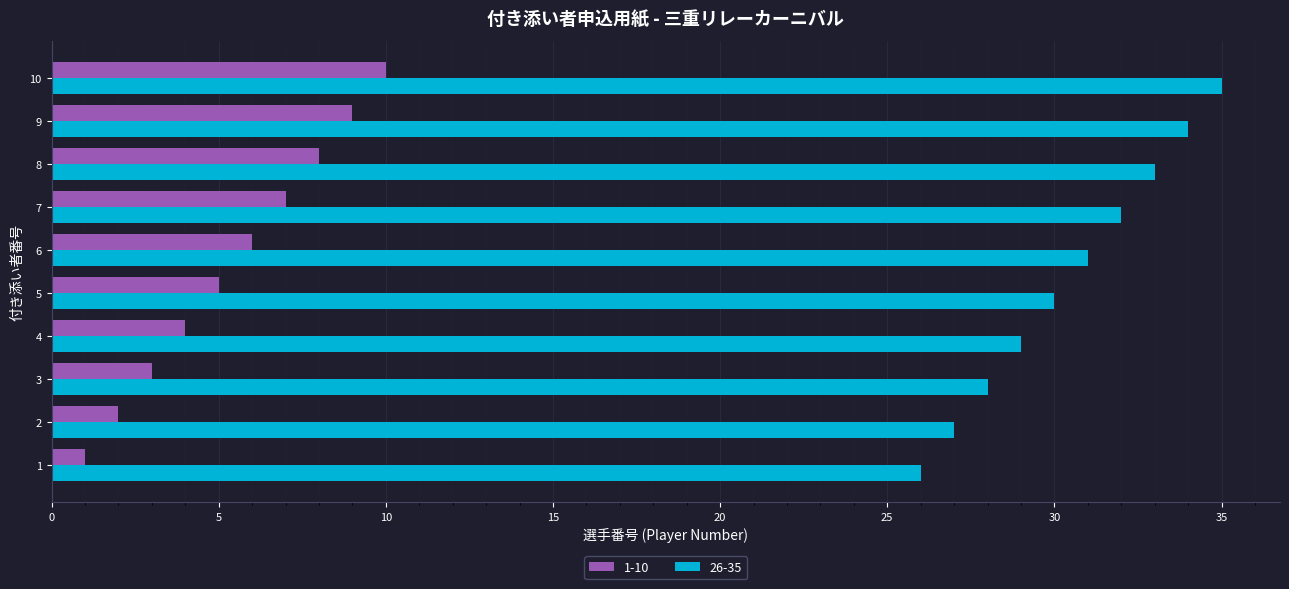

List the series in order of their overall mean, highest first.

26-35, 1-10